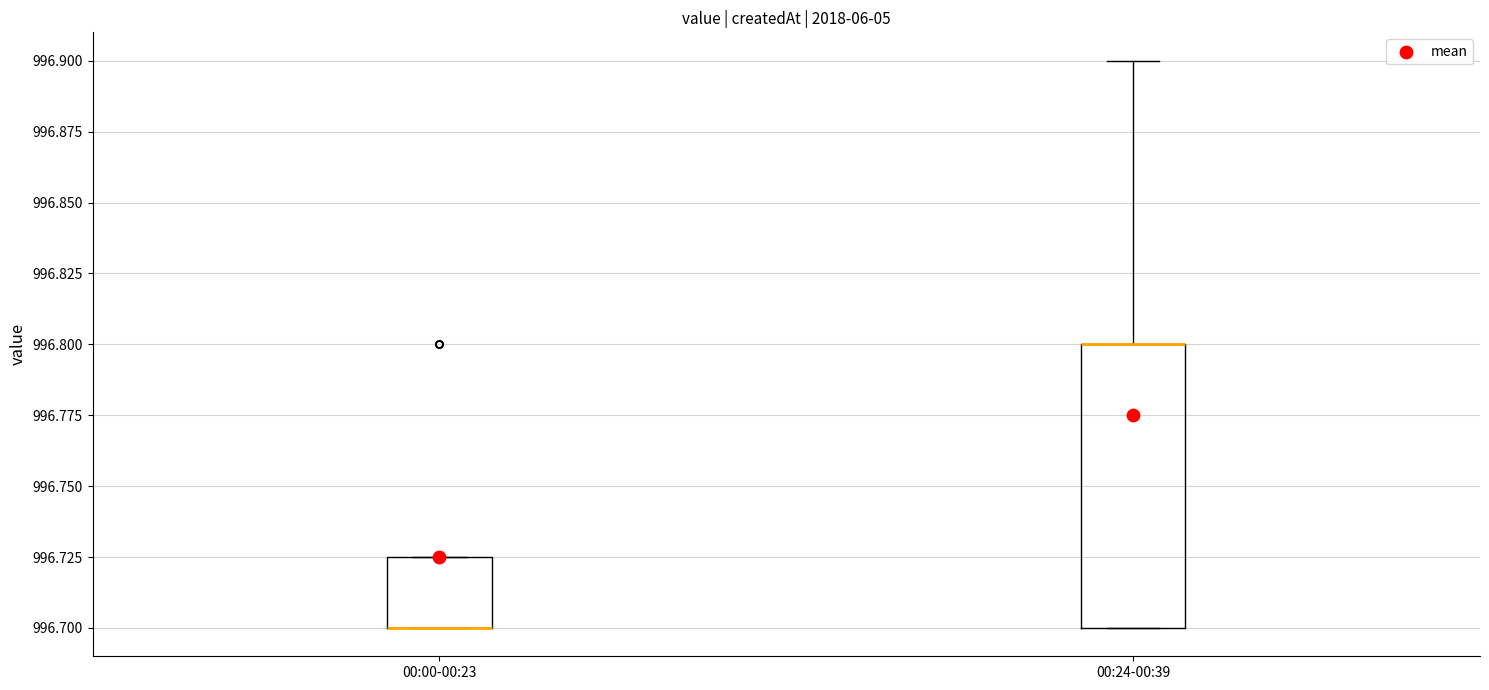

Reading left to right, transcribe this box plot: for each box, give where its median line is, the range the box spans, and where its two whiskers end, as read against the y-axis. The values are not printed on the chart, so give them approximately, as read against the axis.

00:00-00:23: median 996.700 (drawn on the box's lower edge), box 996.700 to 996.725, whiskers 996.700 to 996.725
00:24-00:39: median 996.800 (drawn on the box's upper edge), box 996.700 to 996.800, whiskers 996.700 to 996.900